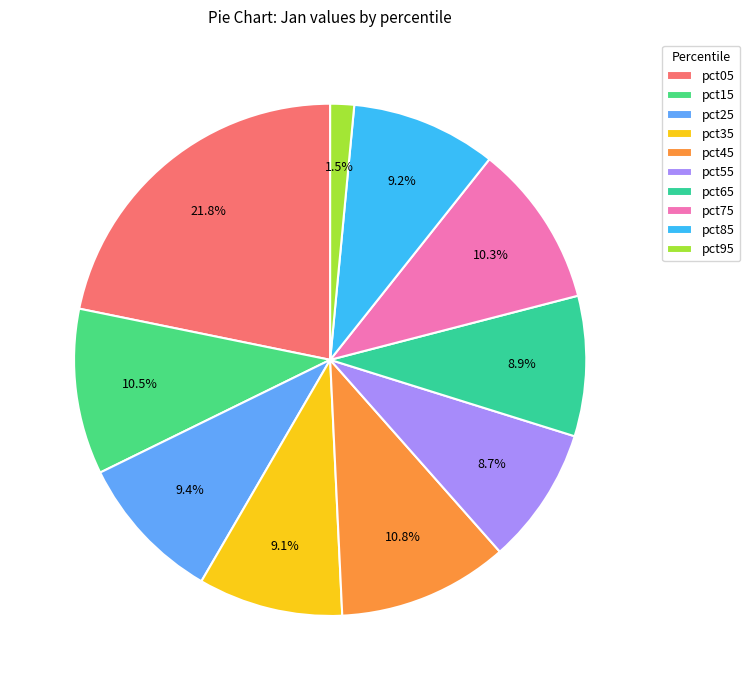

Between pct65 and pct85, which is larger?

pct85